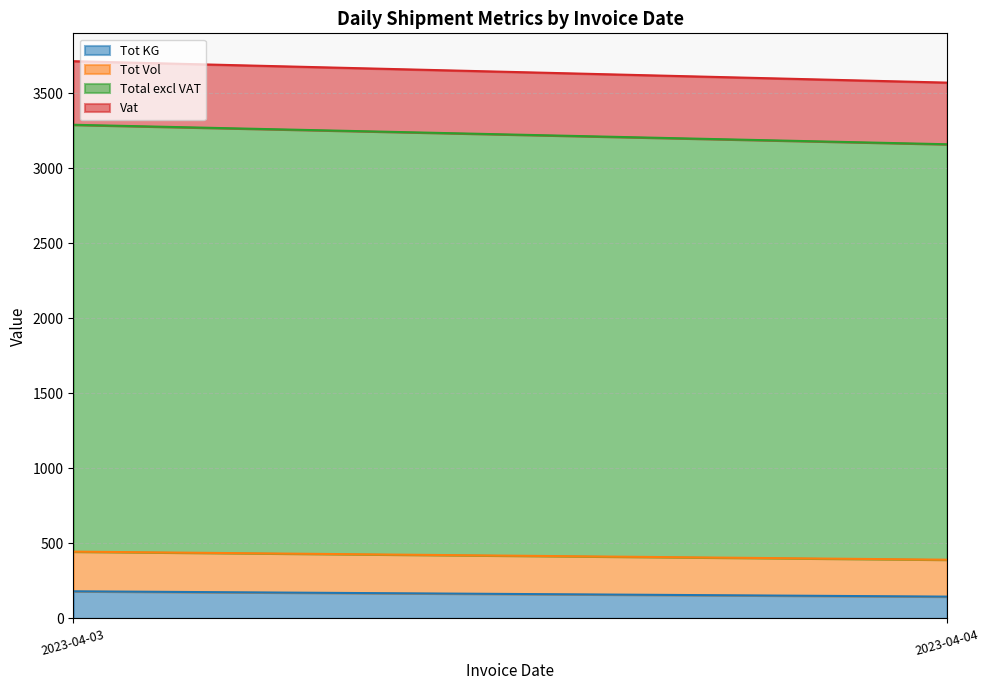

Reading left to right, what are the values for Tot KG?

2023-04-03=180.6	2023-04-04=145.2